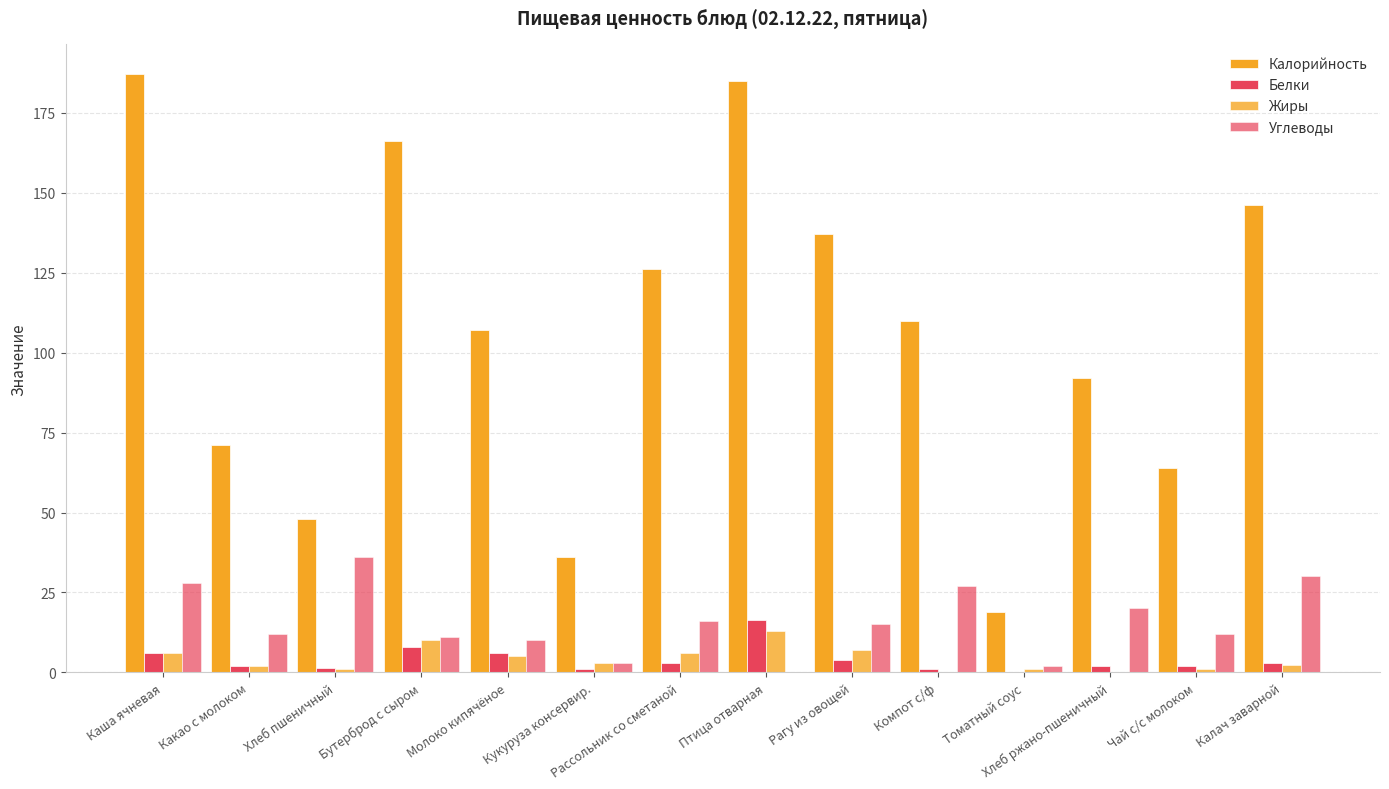

Count the number of categories in the chart.

14